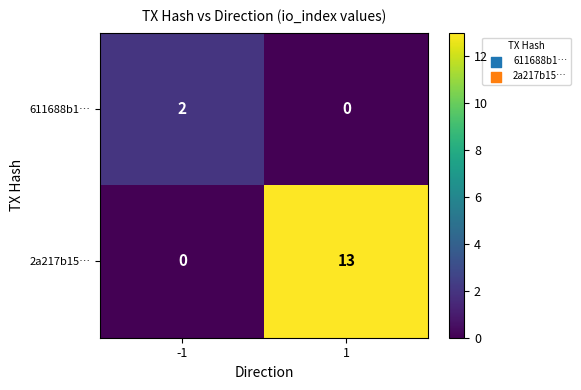

Reading left to right, transcribe all the data shown in this chart.

611688b1…: 2	0
2a217b15…: 0	13